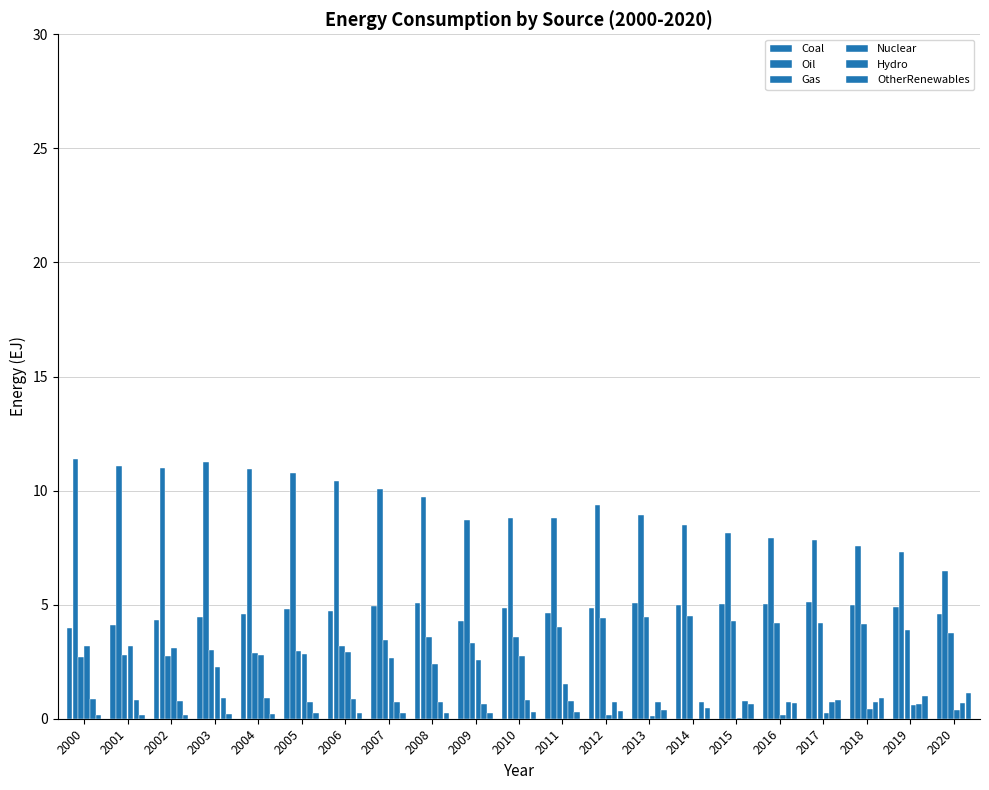

Is the value of Oil at 2003 greater than the value of Nuclear at 2012?

Yes